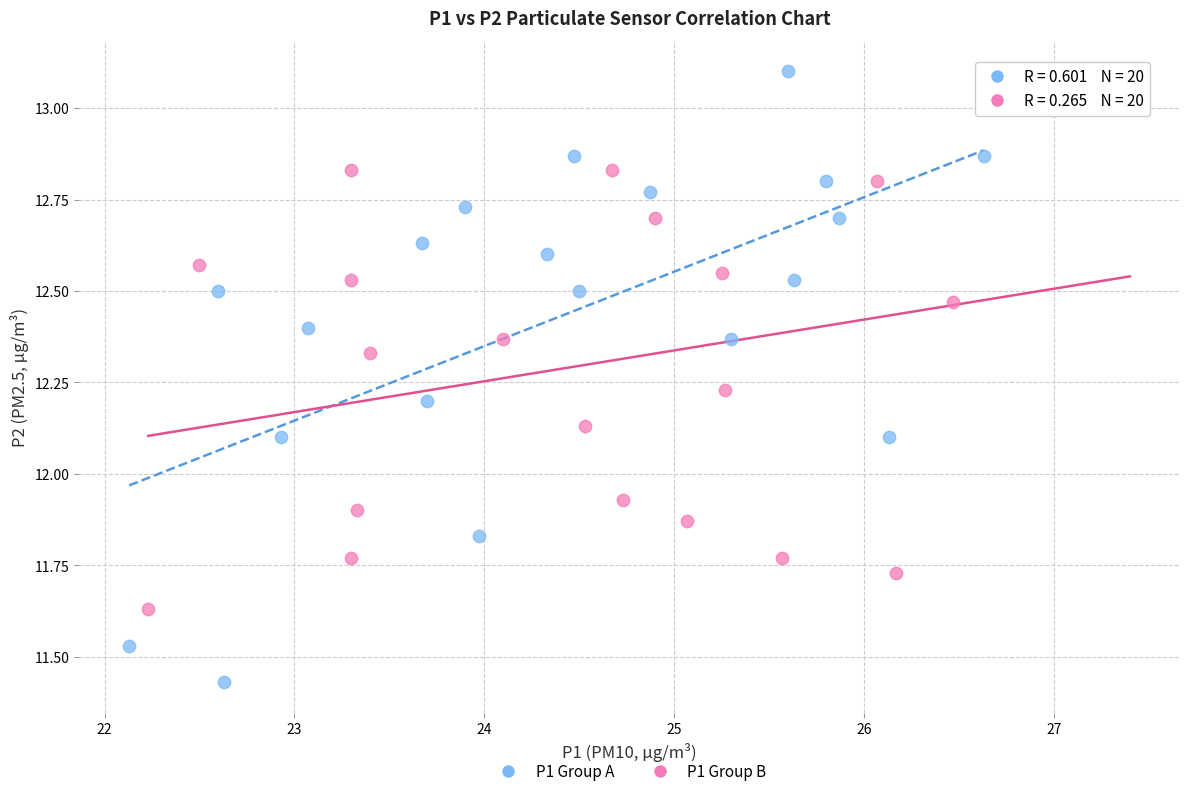

Which series has the widest spread of Y values?

P1 Group A